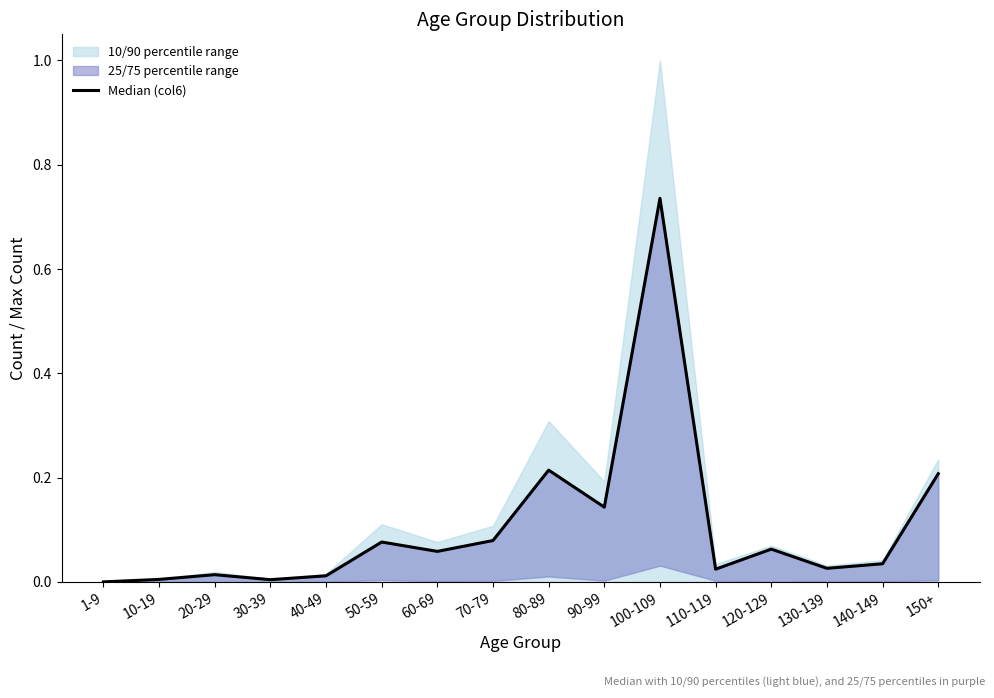

What is the greatest value displayed?

0.7